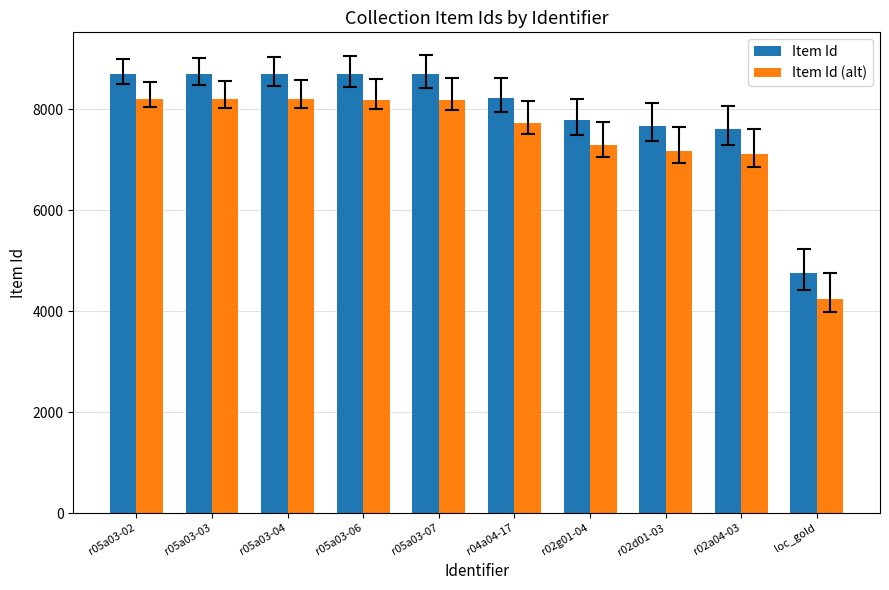

Rank the series by their average value, from lowest to highest.

Item Id (alt), Item Id